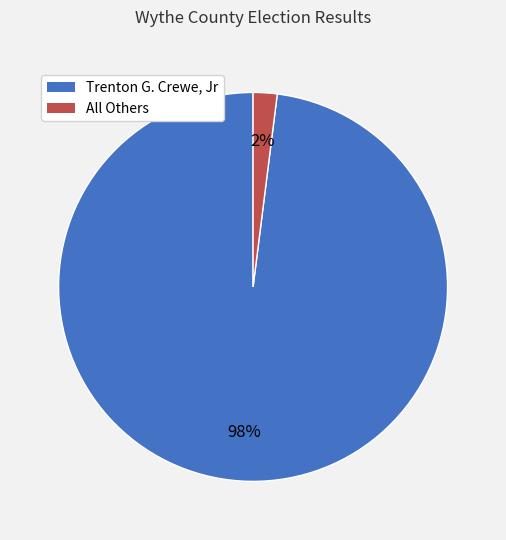

How many slices are in this pie chart?

2